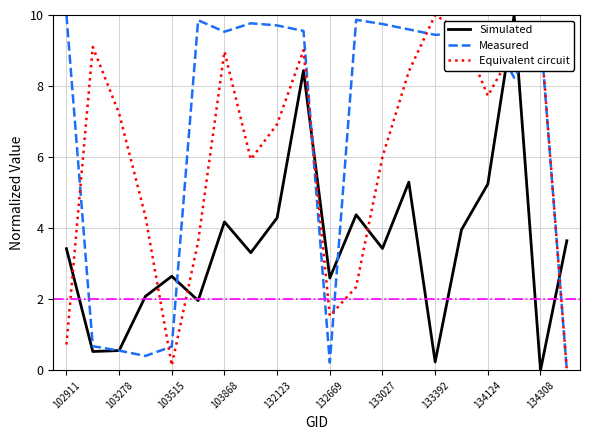

How many times do Equivalent circuit and Simulated cross each other?

8